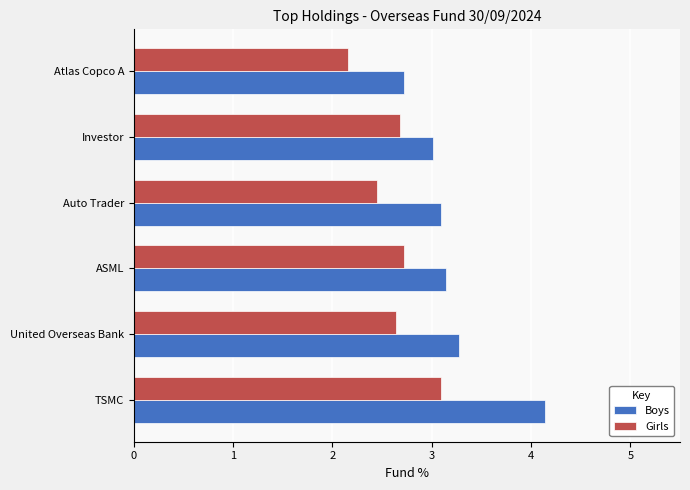

The Boys series shows 1.2 at Investor. True or false?

False